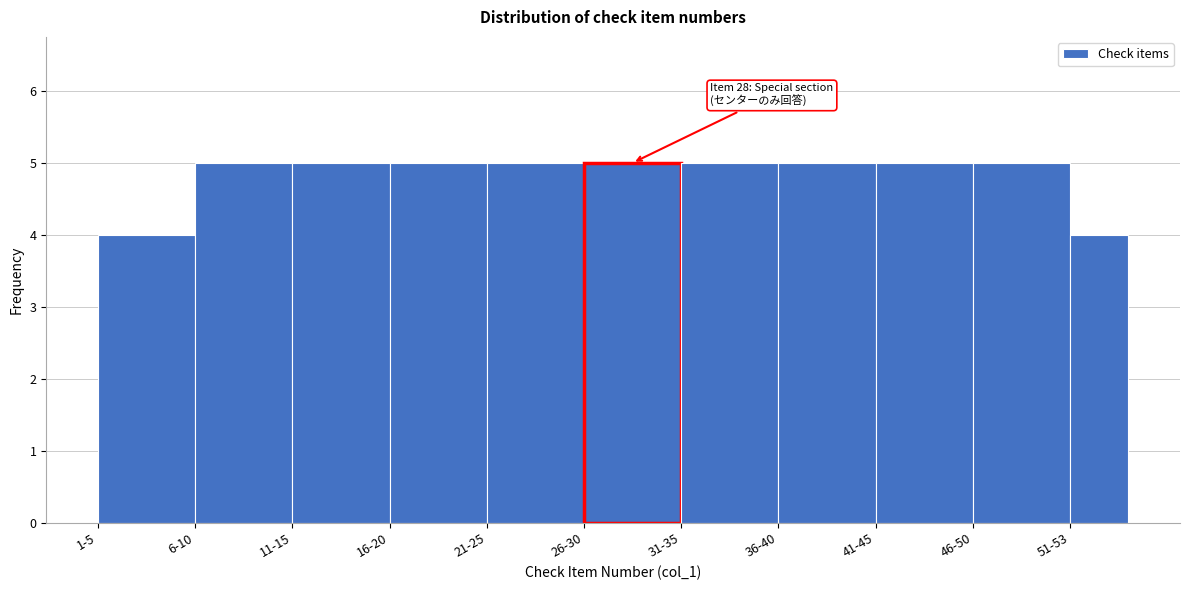

Reading left to right, what are all the values shown in this chart?

4	5	5	5	5	5	5	5	5	5	4